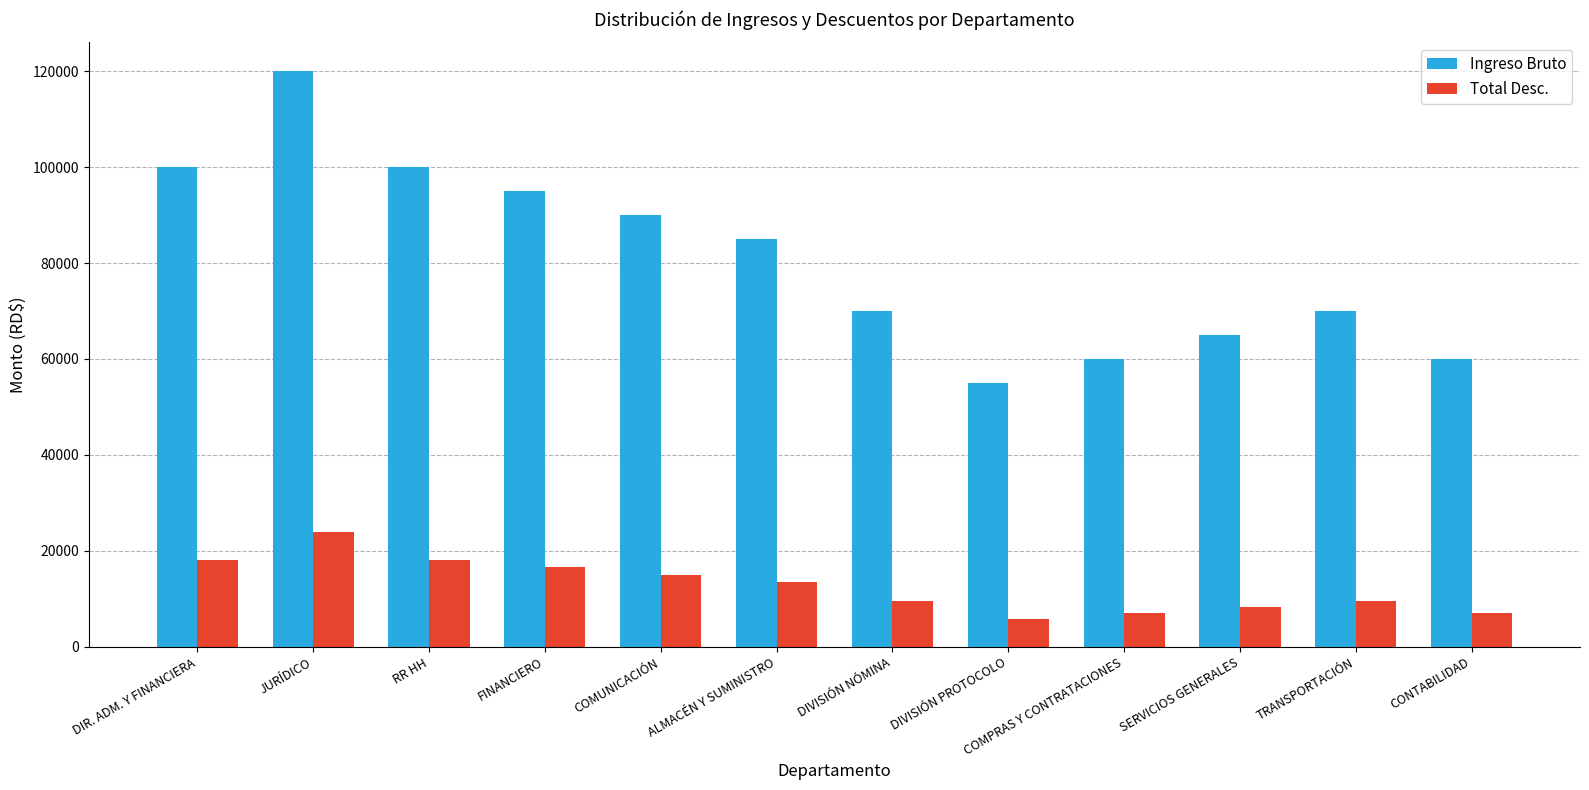

Where does the Ingreso Bruto series first go above 85000?

DIR. ADM. Y FINANCIERA